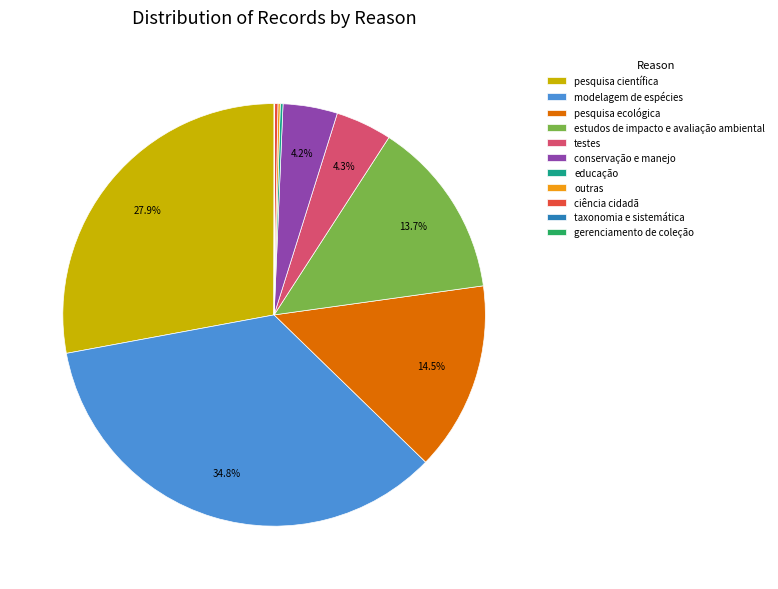

Which category has the biggest portion of the pie?

modelagem de espécies